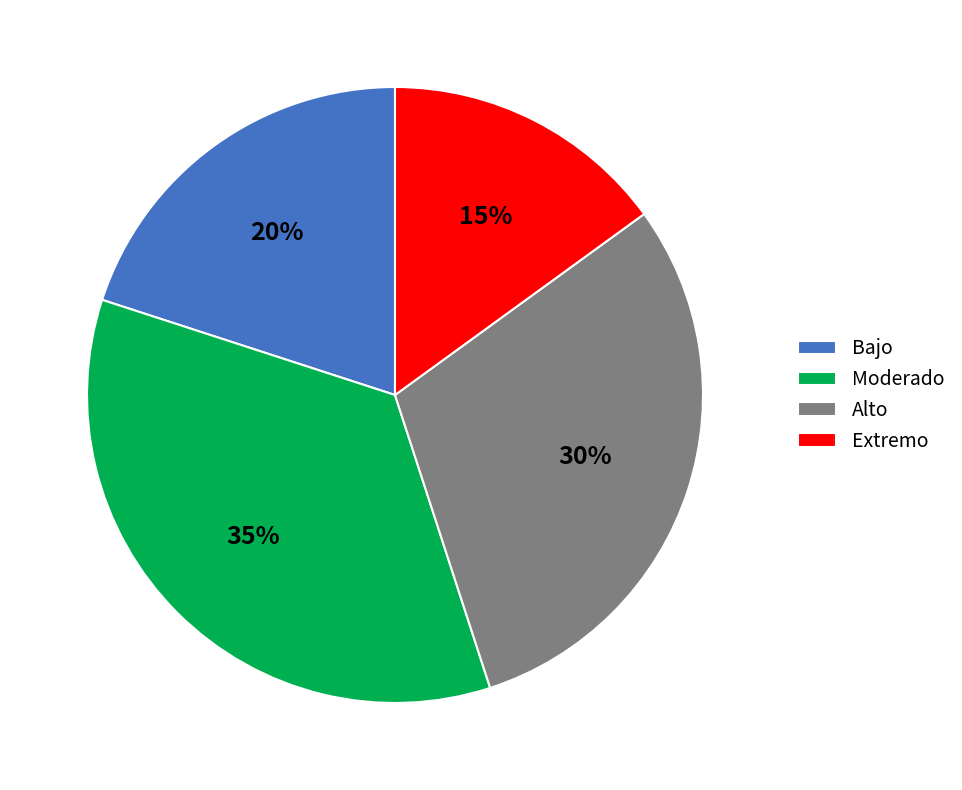

Is there any slice that represents more than half of the pie?

No